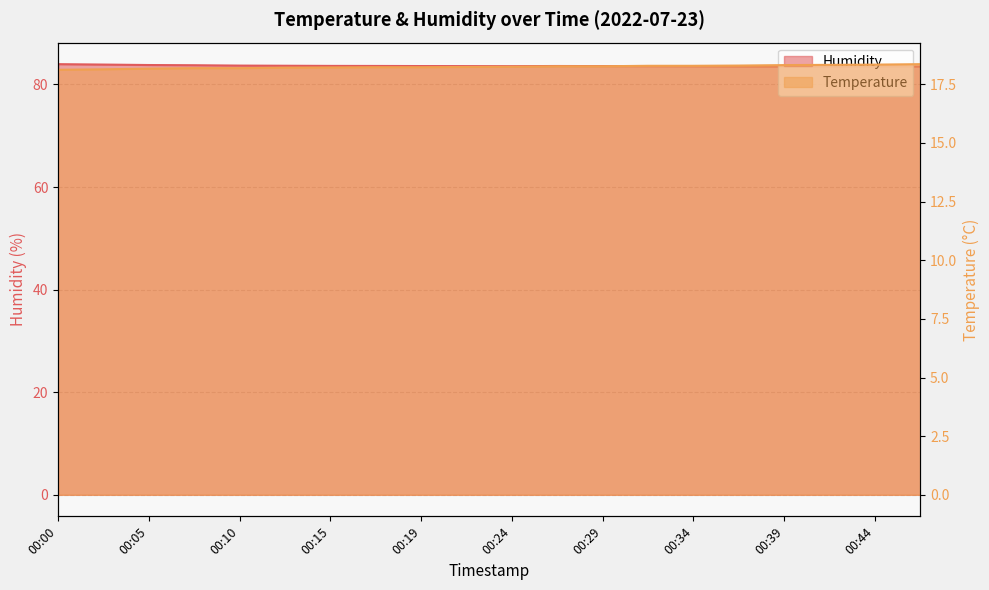

What is the difference between the highest and lowest values at 00:24?

65.3